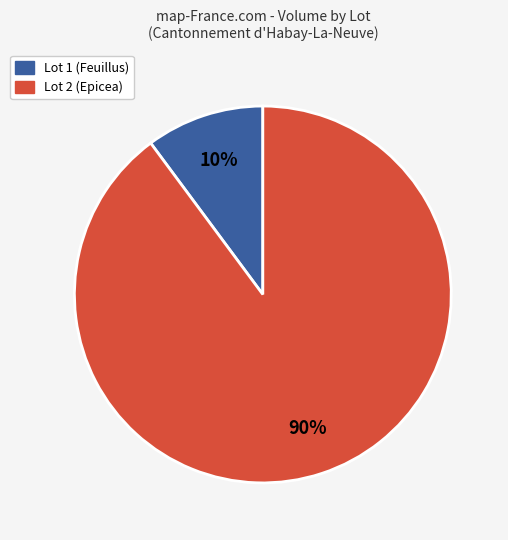

Is there a majority slice in this chart?

Yes